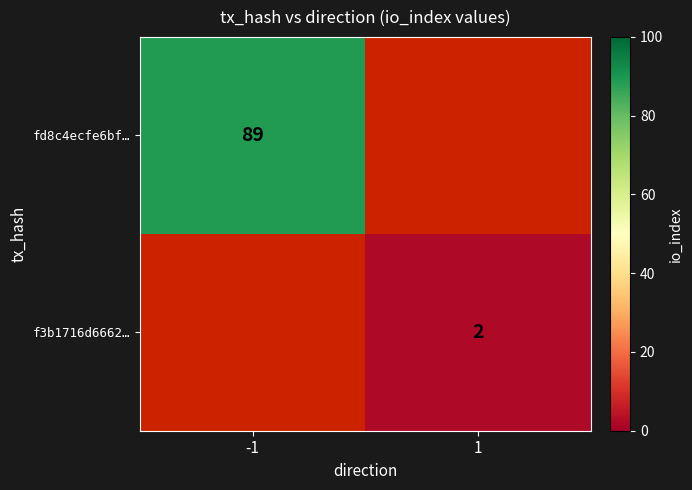

What is the total value across all series at -1?

89